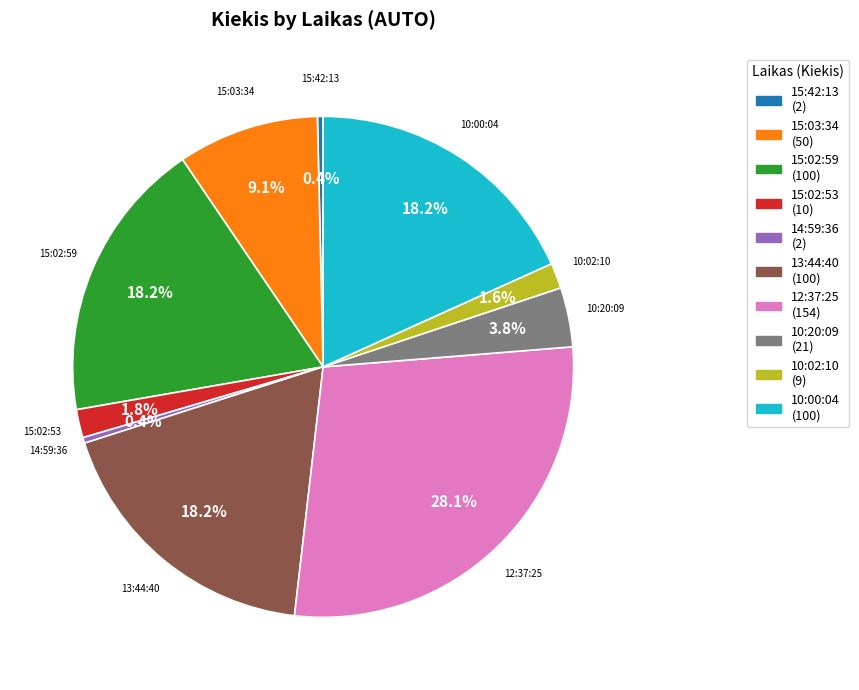

Is there a majority slice in this chart?

No